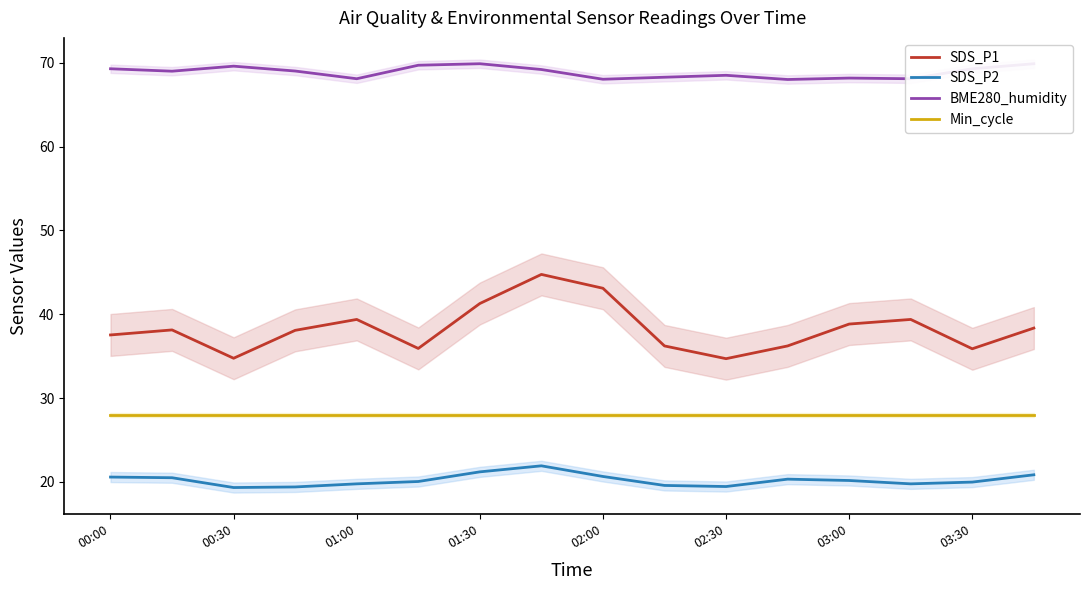

At how many categories does at least one series exceed 60?

16